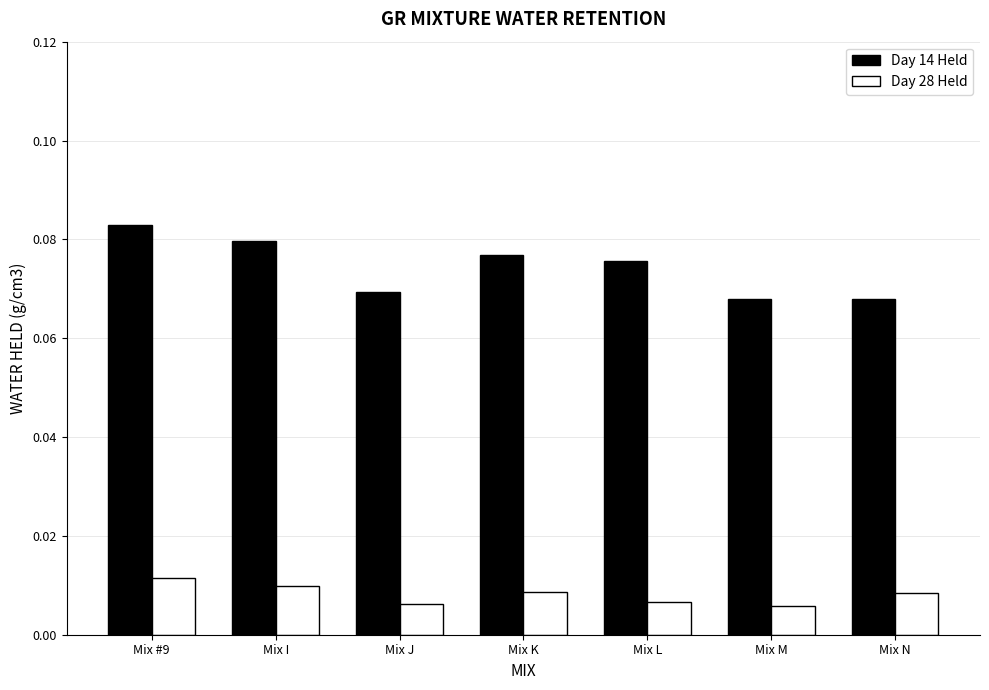

Does the chart contain any negative values?

No